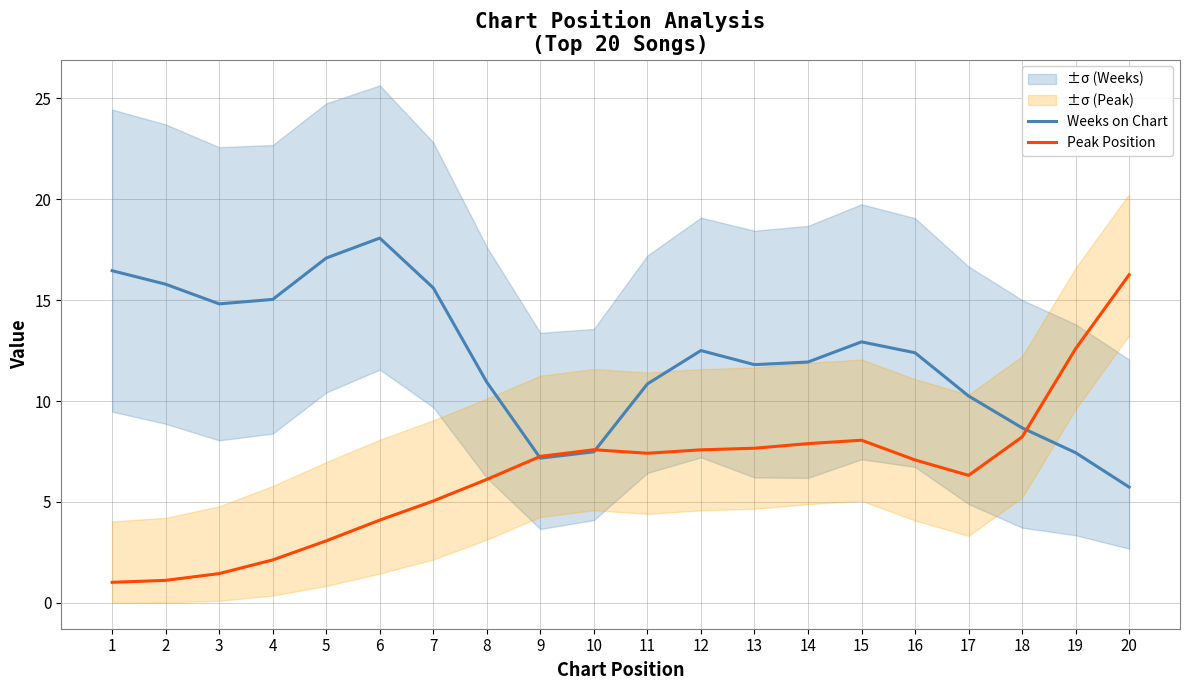

Which label corresponds to the smallest value in the chart?

1